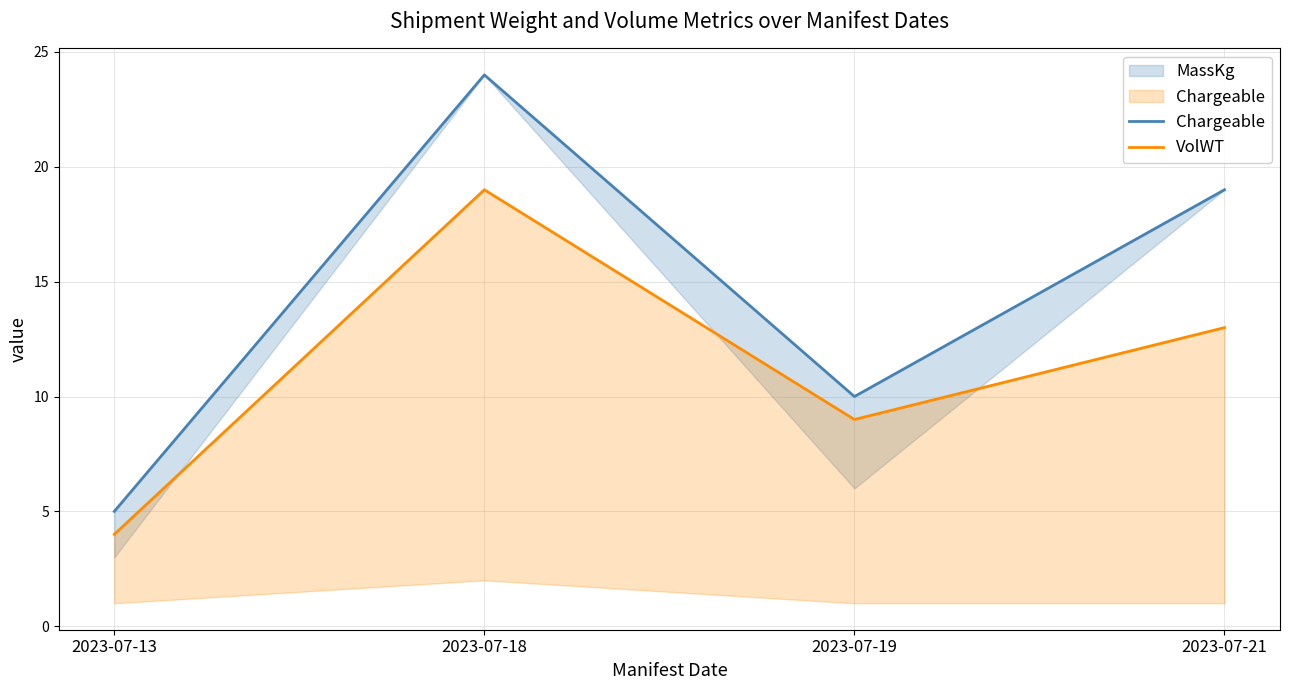

How many interior local valleys does the VolWT series have?

1